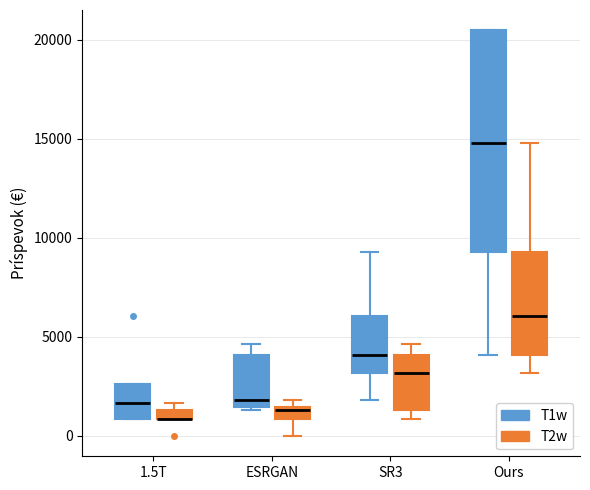

Where is the lower edge of the box for 1.5T (T1w) on the y-axis? The values are not printed on the chart, so give them approximately, as read against the axis.

1000